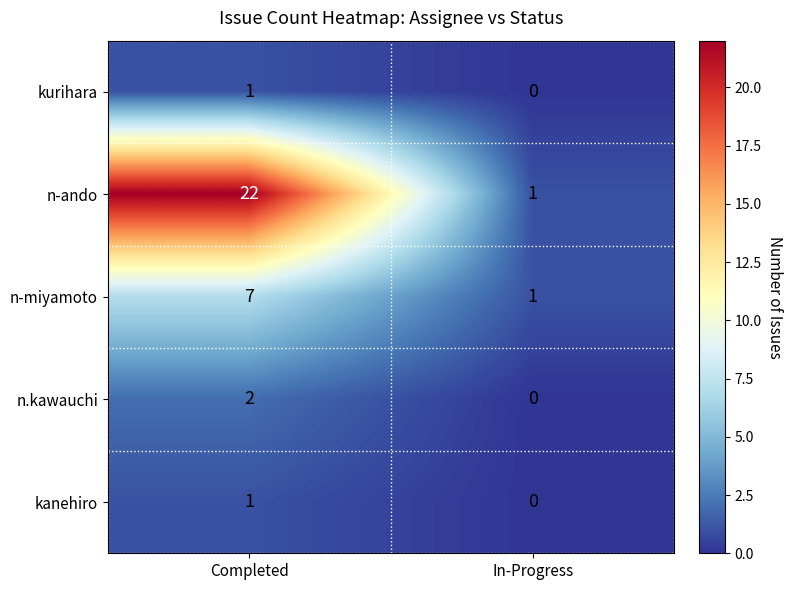

Reading left to right, extract all data points from this chart.

kurihara: 1	0
n-ando: 22	1
n-miyamoto: 7	1
n.kawauchi: 2	0
kanehiro: 1	0